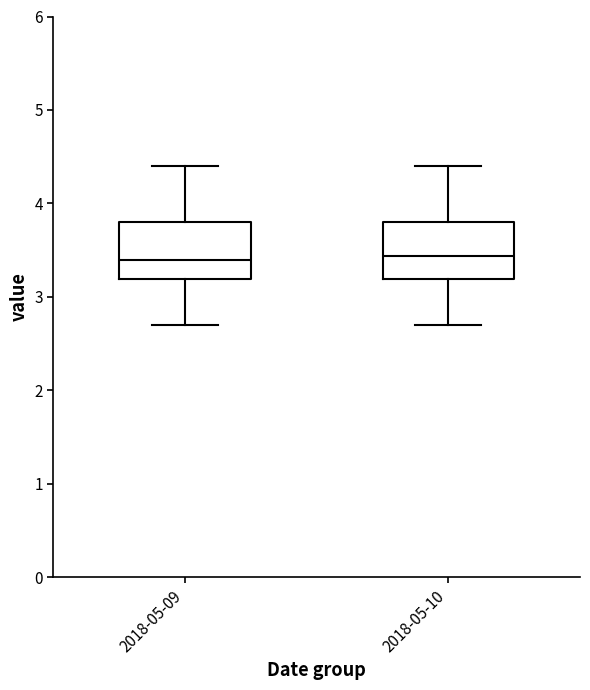

Reading left to right, read every box against the y-axis: the position of its median line, the range the box covers, and the ends of its whiskers. The values are not printed on the chart, so give them approximately, as read against the axis.

2018-05-09: median 3.4, box 3.2 to 3.8, whiskers 2.7 to 4.4
2018-05-10: median 3.4, box 3.2 to 3.8, whiskers 2.7 to 4.4